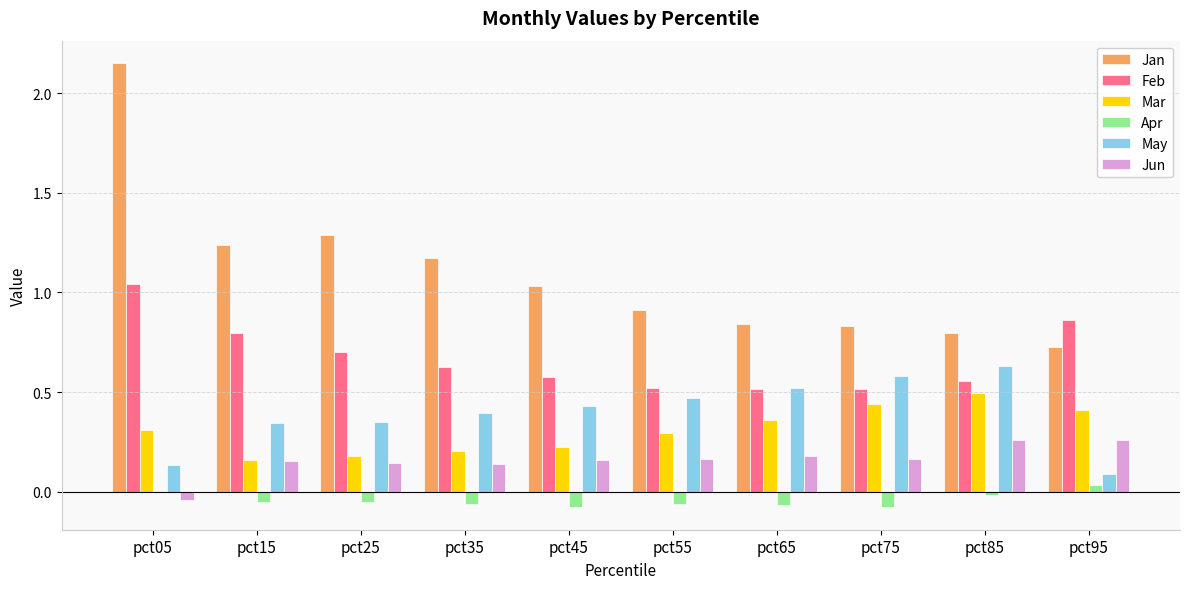

Which series has the widest spread of values?

Jan